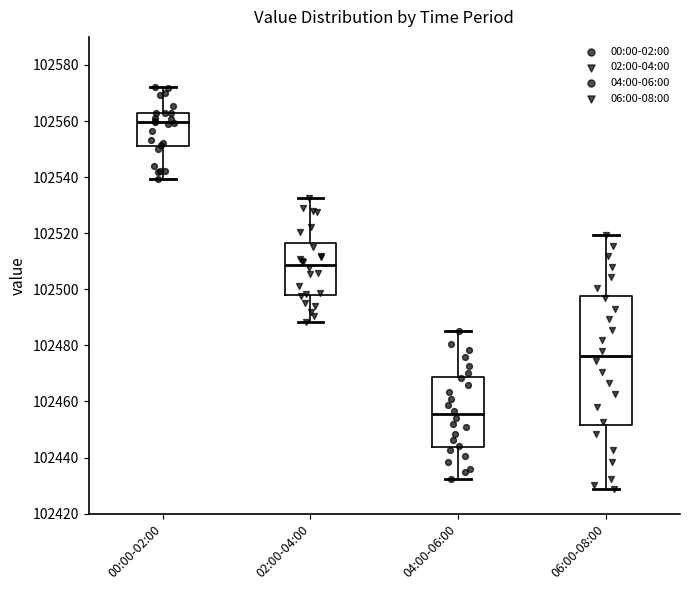

Where does the upper whisker of the box for 00:00-02:00 end on the y-axis? The values are not printed on the chart, so give them approximately, as read against the axis.

102572